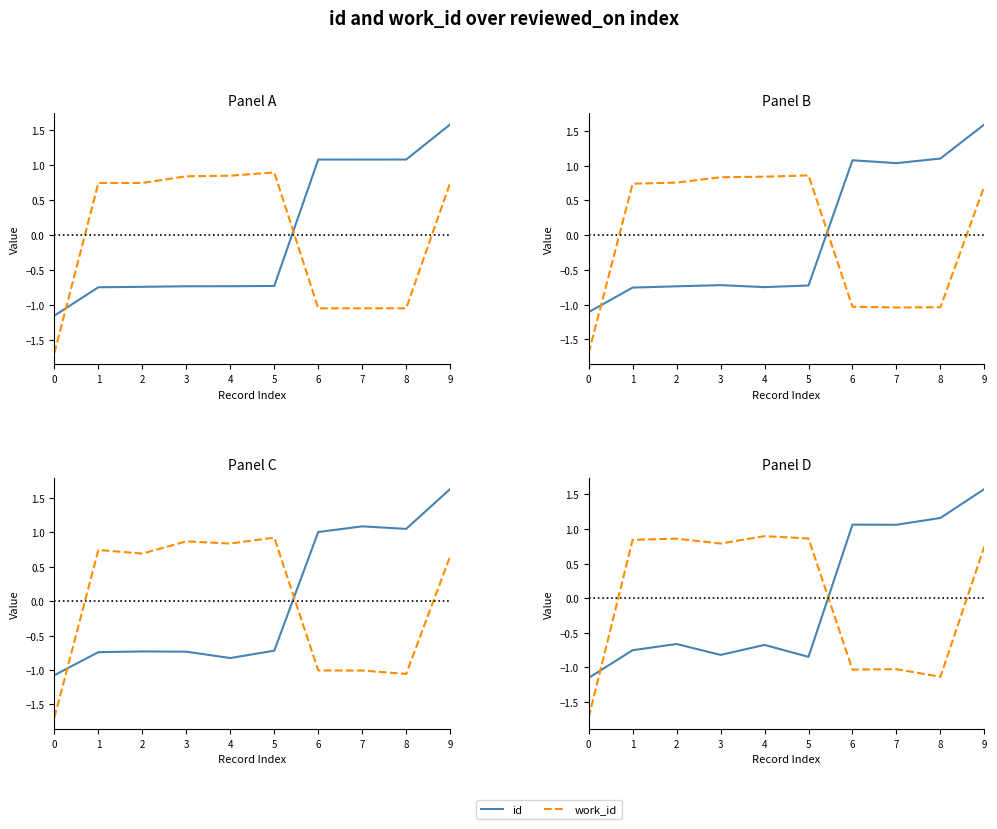

What is the minimum value shown in the chart?

-1.7